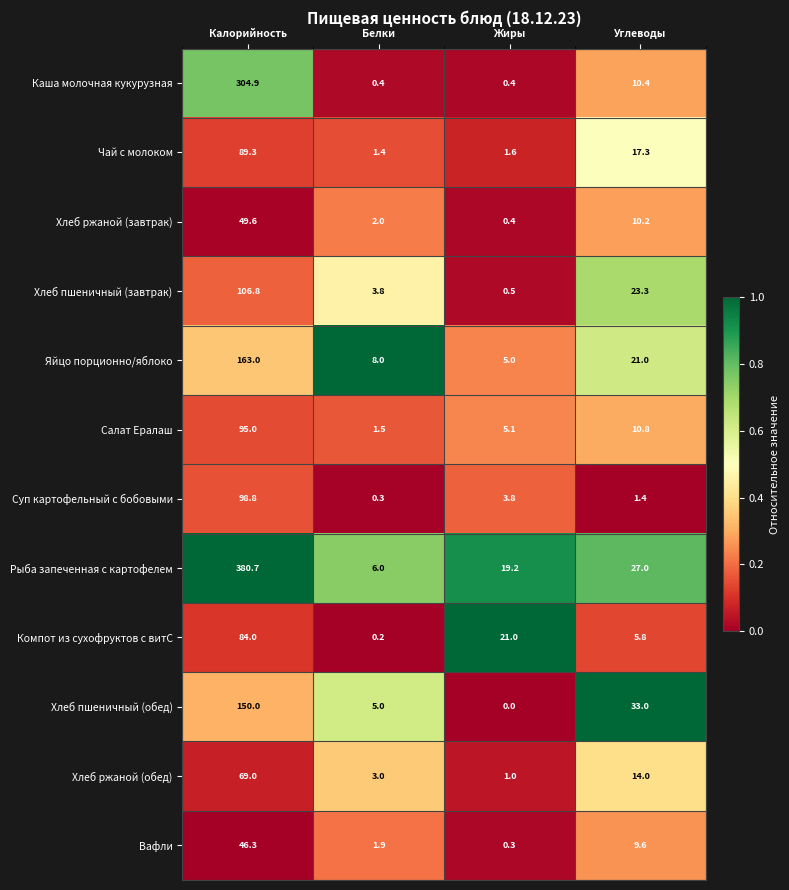

The value of Вафли at Калорийность is 46.3. True or false?

True